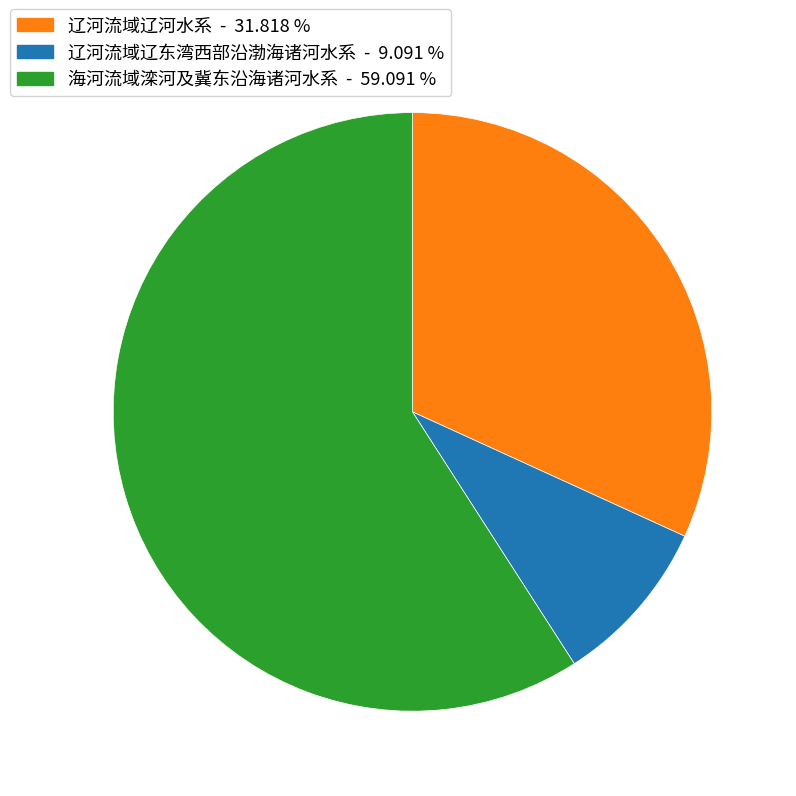

Count the number of slices in the pie.

3